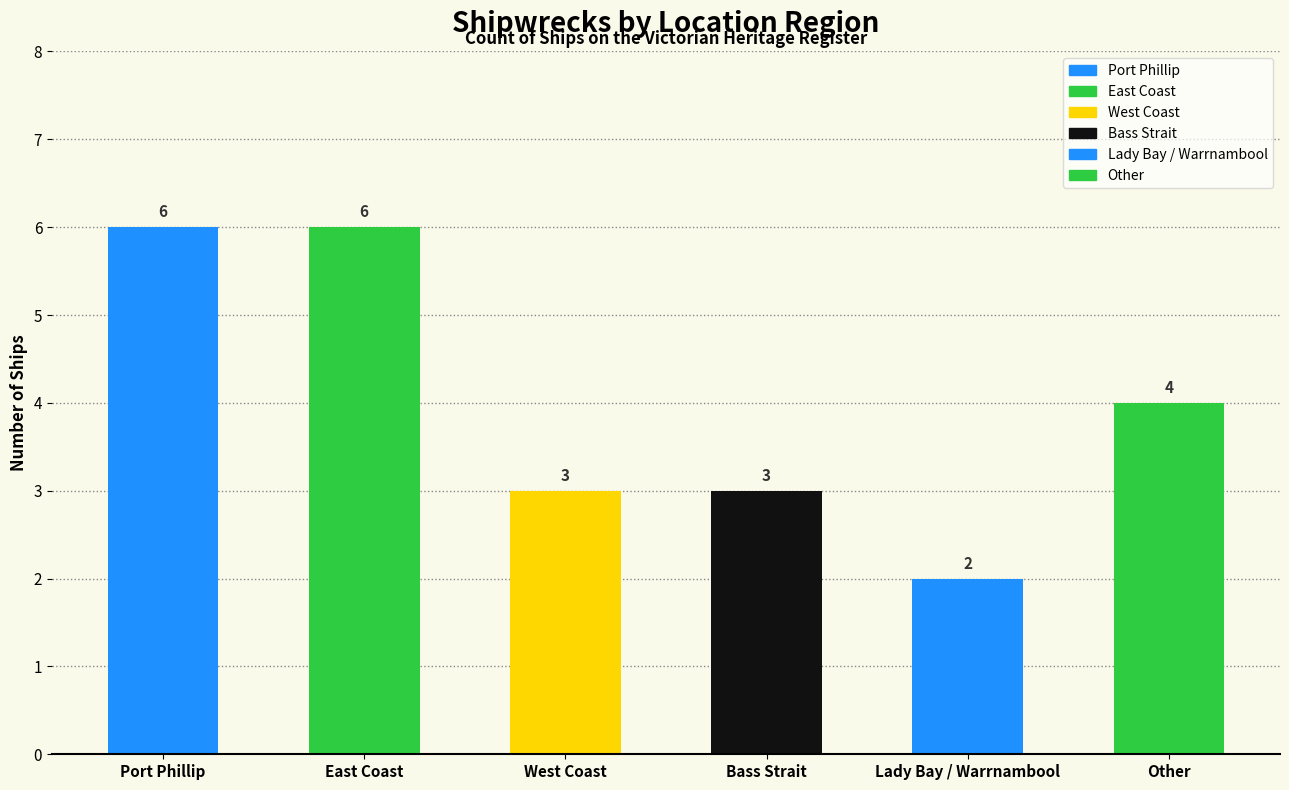

How many bars are there in total?

6